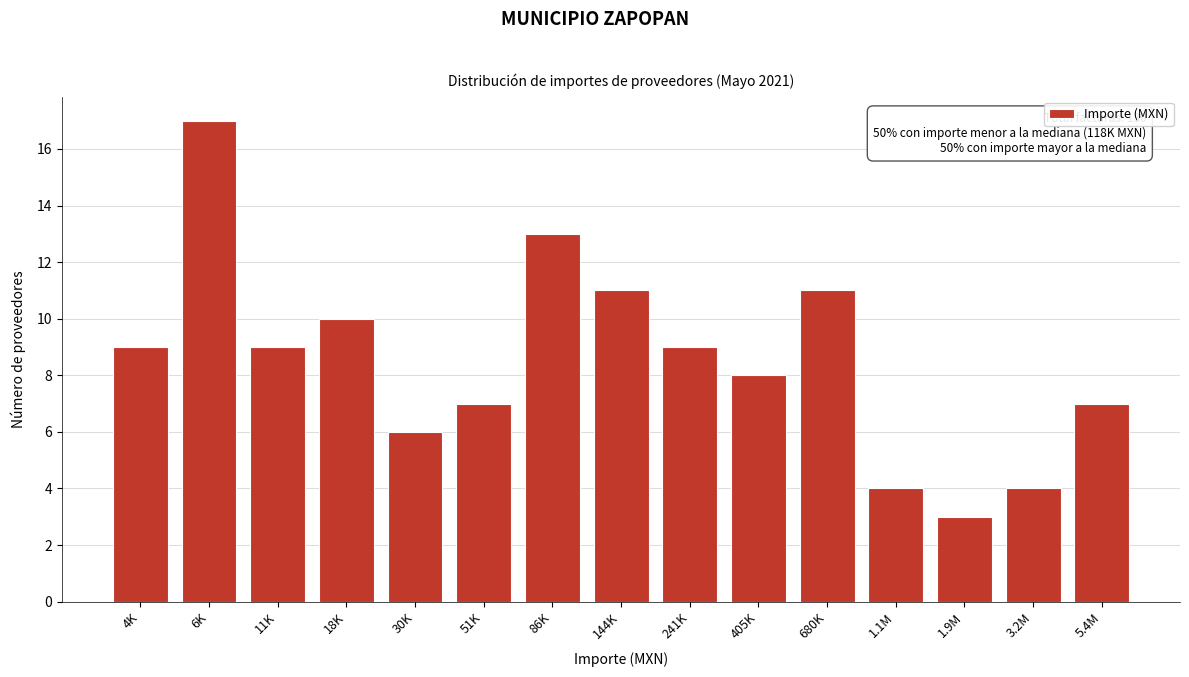

Reading left to right, extract all data points from this chart.

9	17	9	10	6	7	13	11	9	8	11	4	3	4	7